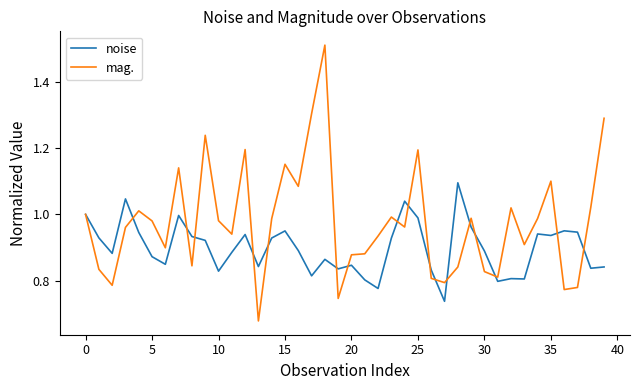

Is this an area chart (filled region under the line)?

No